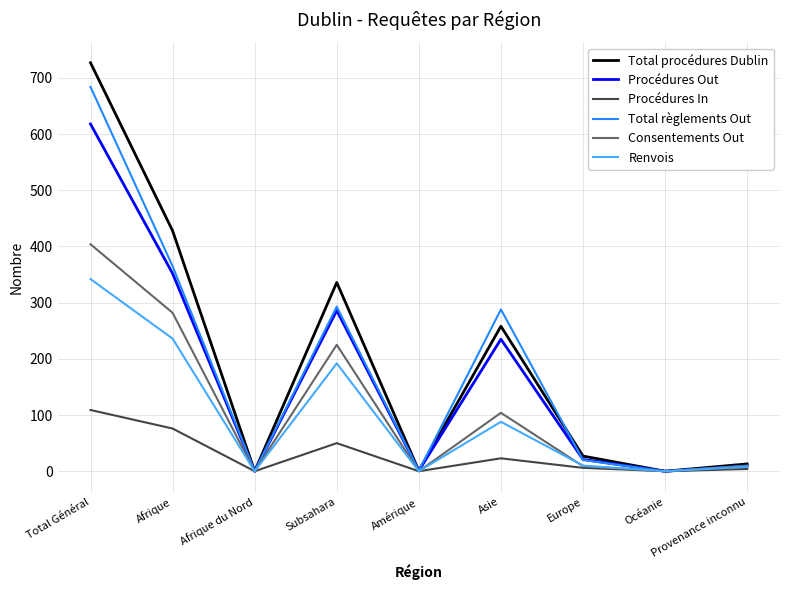

Which category has the highest value in the Procédures Out series?

Total Général